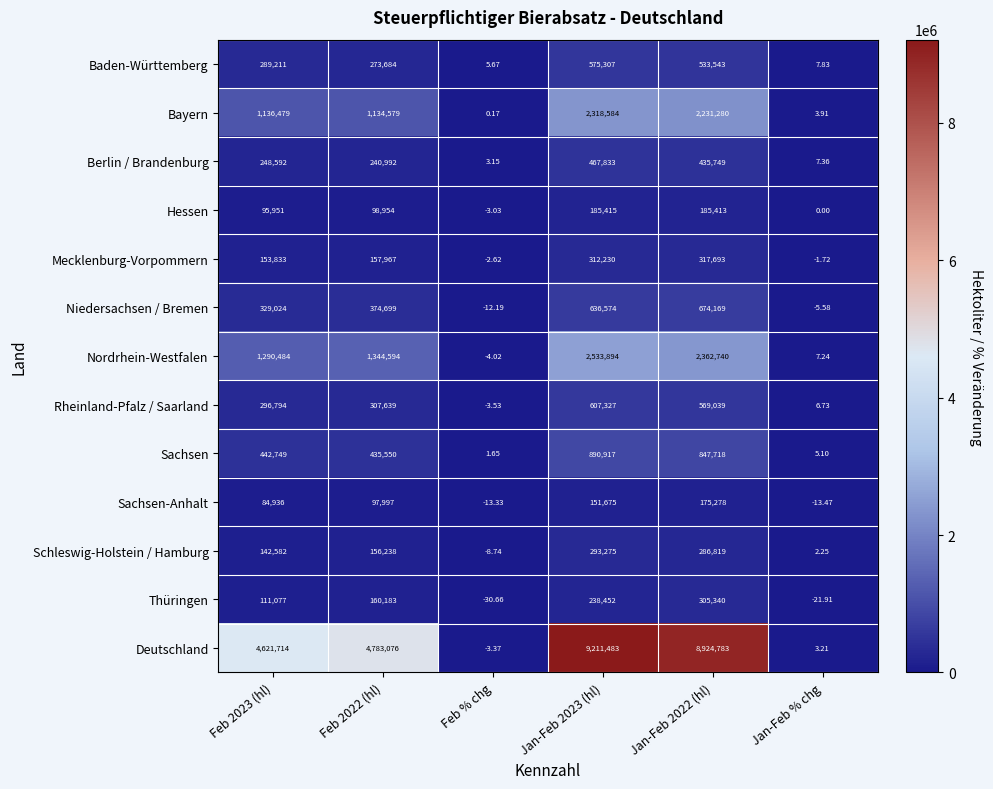

Which series has the largest total across all categories?

Deutschland